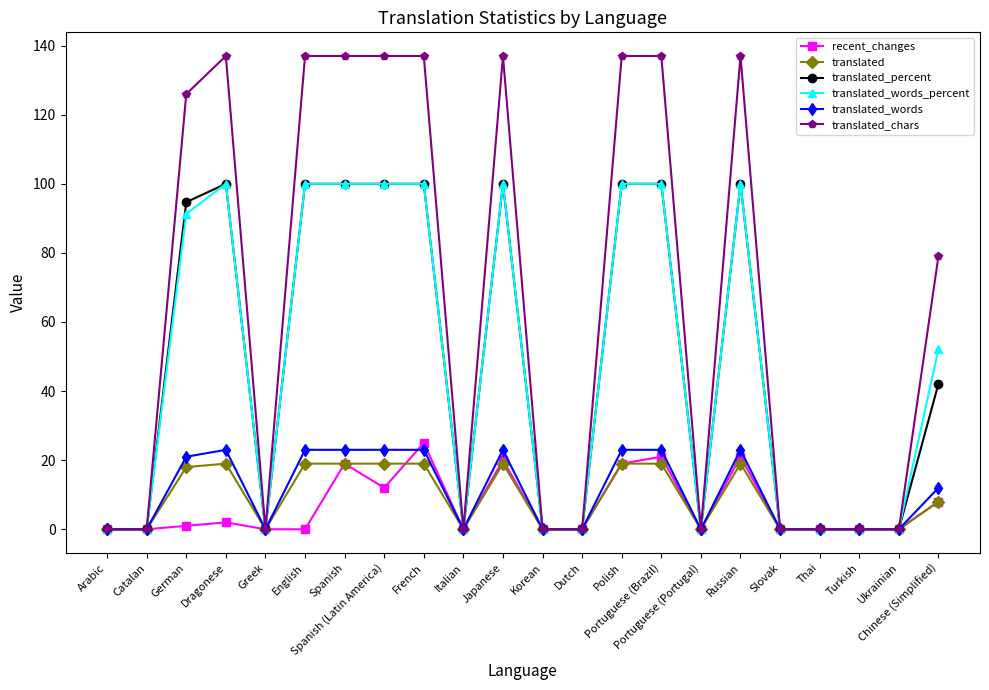

The translated_words series shows 23.0 at Portuguese (Brazil). True or false?

True